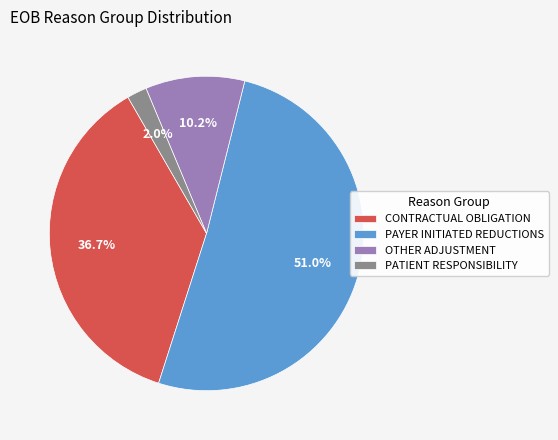

True or false: CONTRACTUAL OBLIGATION accounts for 37% of the total.

True